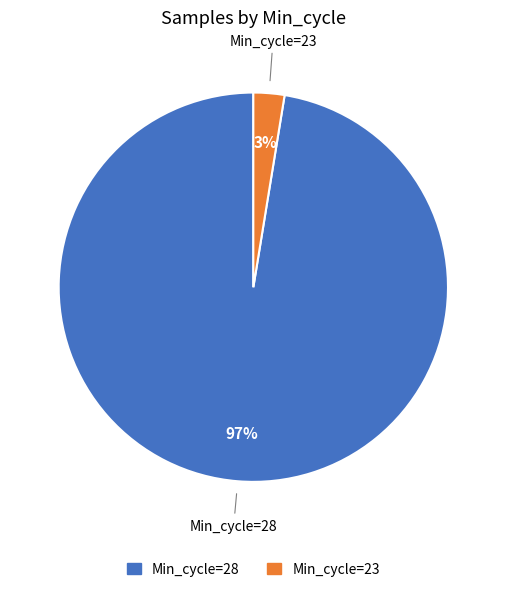

Combined, do Min_cycle=28 and Min_cycle=23 account for over 50%?

Yes